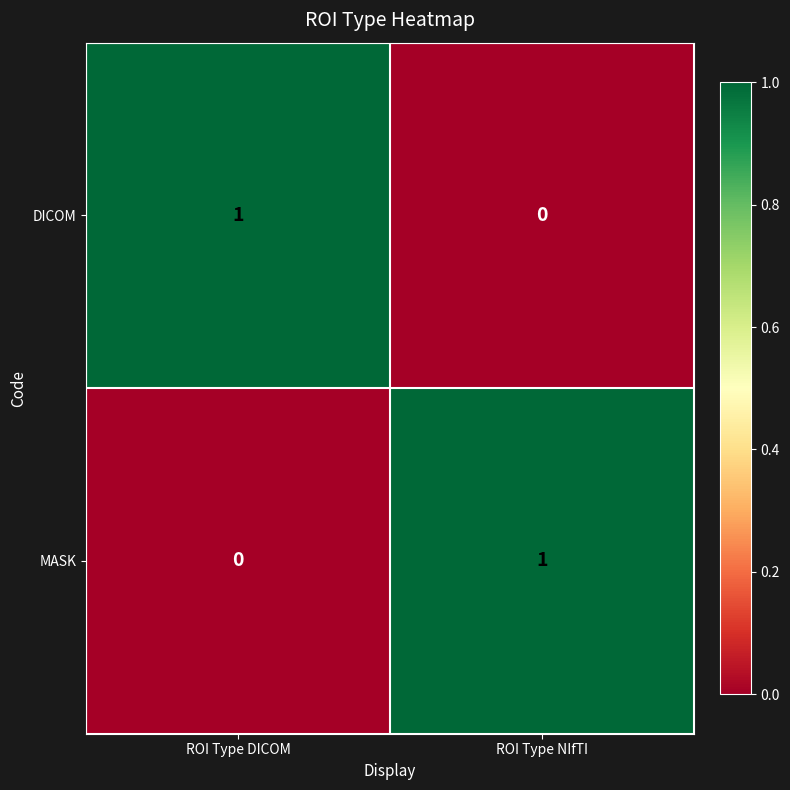

What is the total value across all series at ROI Type NIfTI?

1